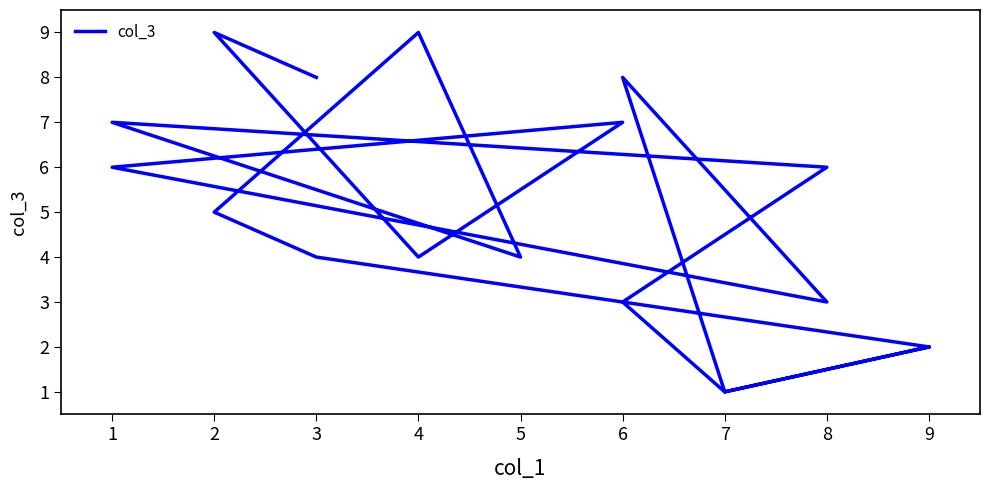

How many data points does each series have?

18